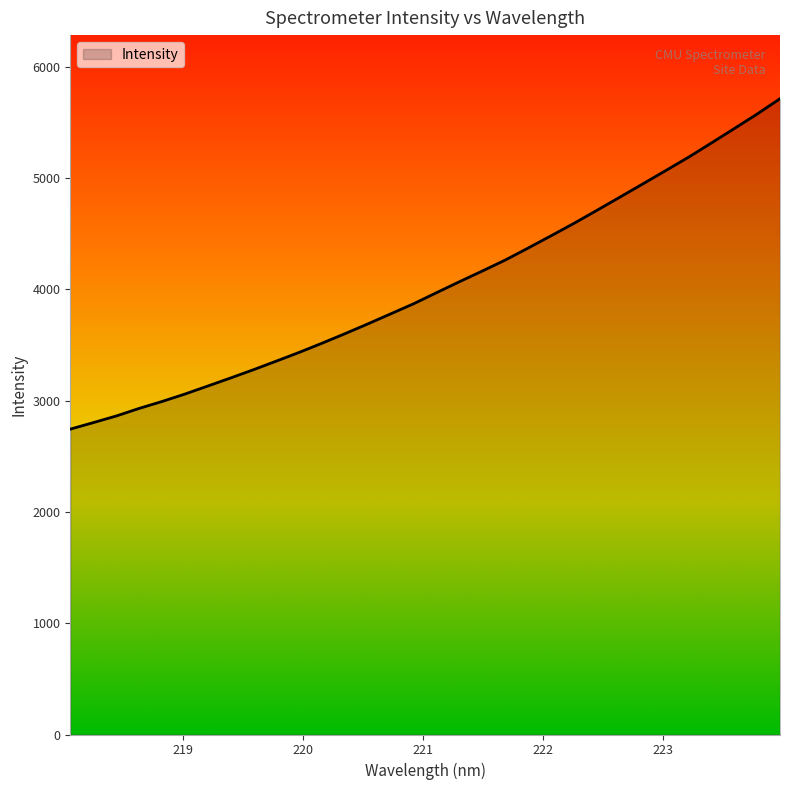

What is the smallest value displayed?

2744.4